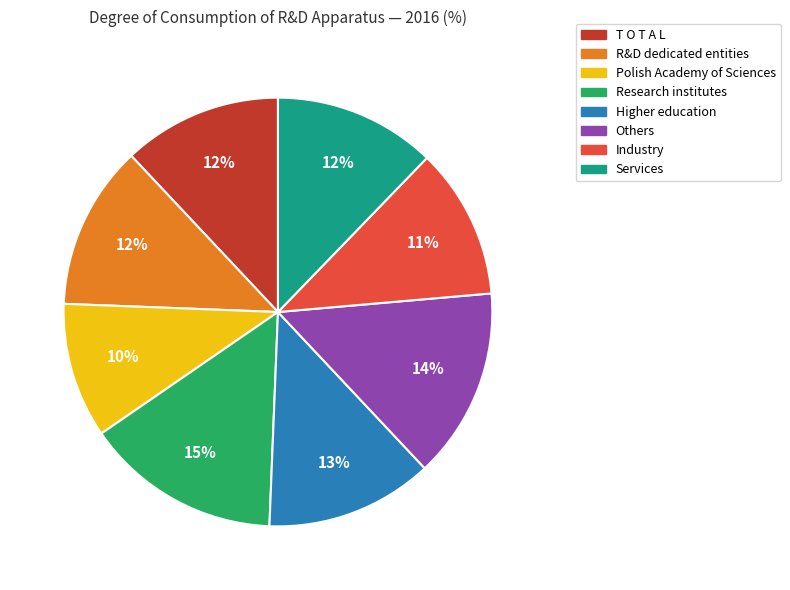

Between Services and Industry, which is larger?

Services